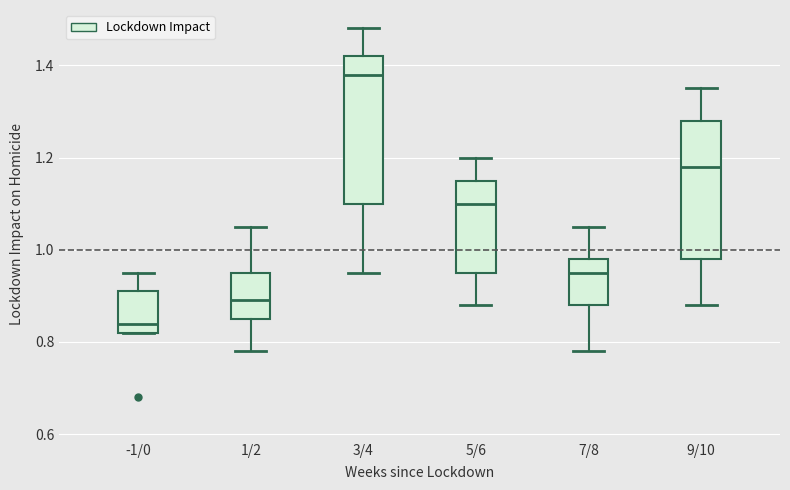

Which box's median line is the lowest?

-1/0